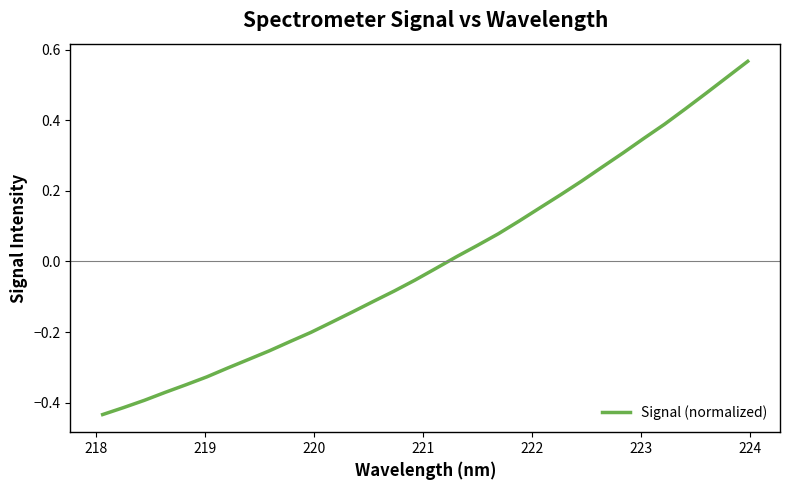

How many lines are shown in the chart?

1